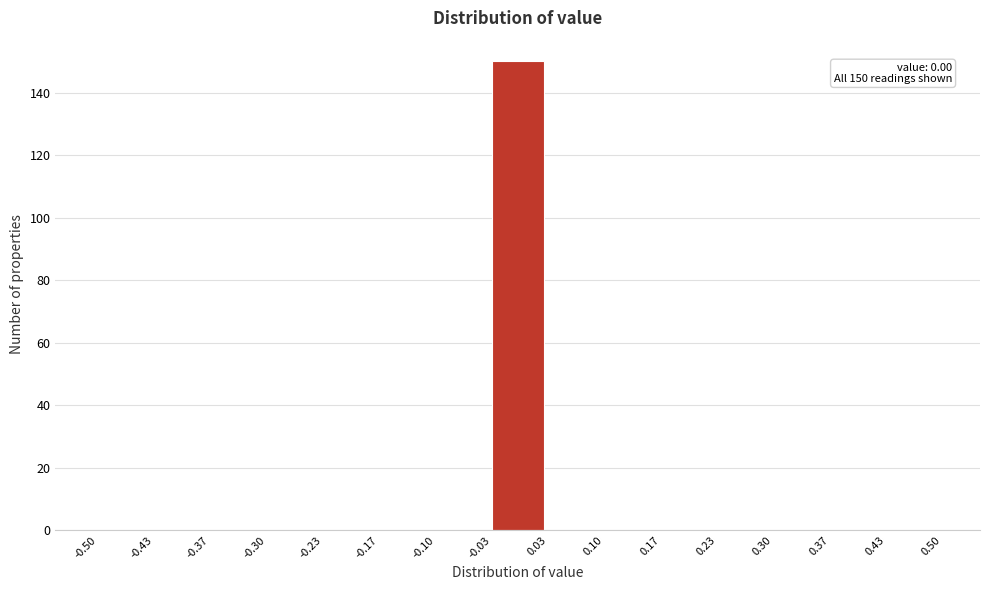

Over which range of the x-axis is the bar tallest?

-0.03 to 0.03